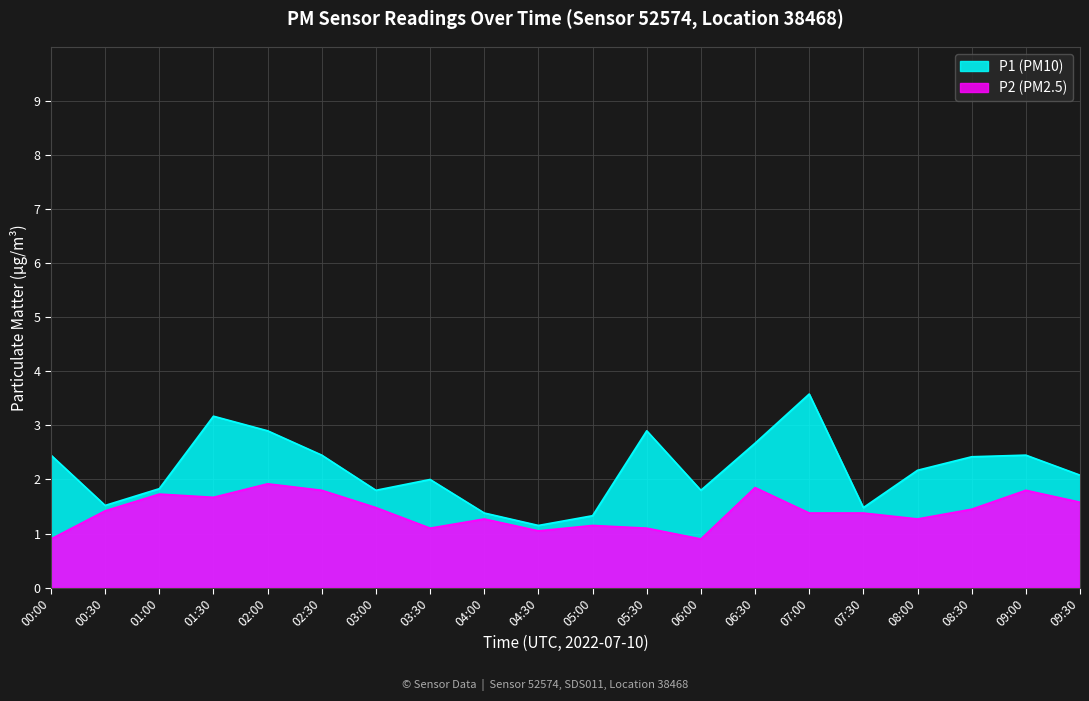

At which category is the sum across all series the highest?

07:00